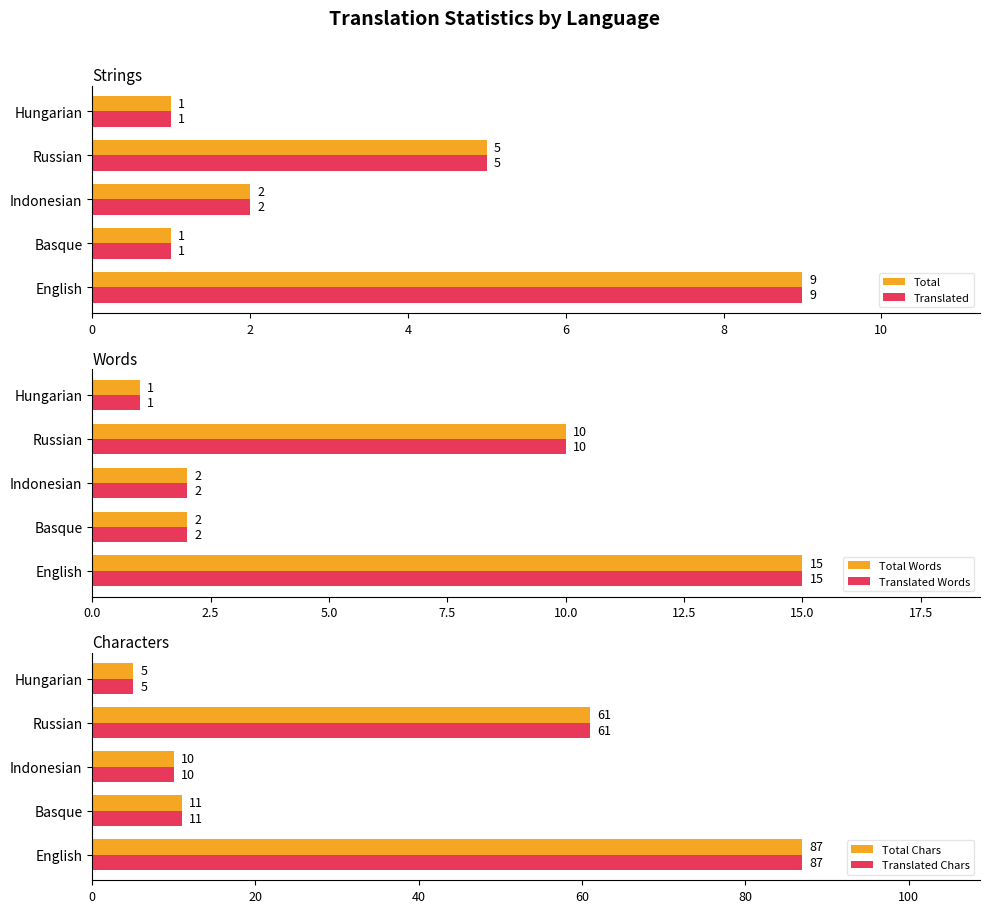

Is it true that total equals 0 at Hungarian?

False